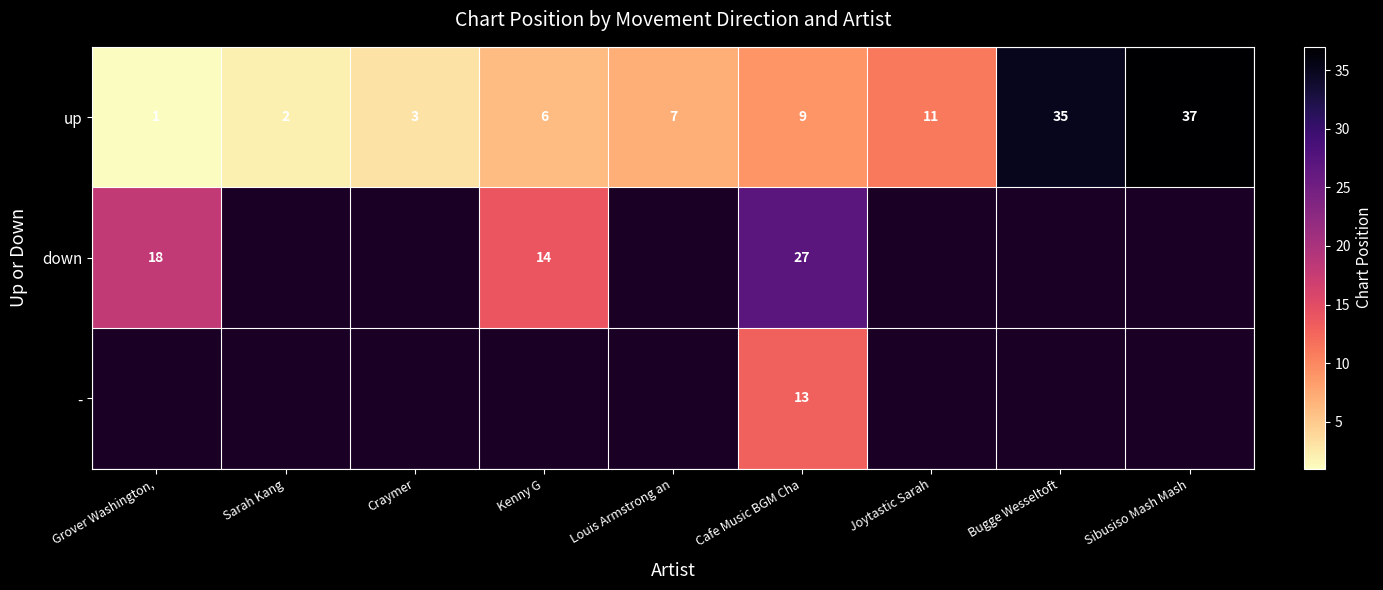

Which category has the lowest value across all series?

Grover Washington,